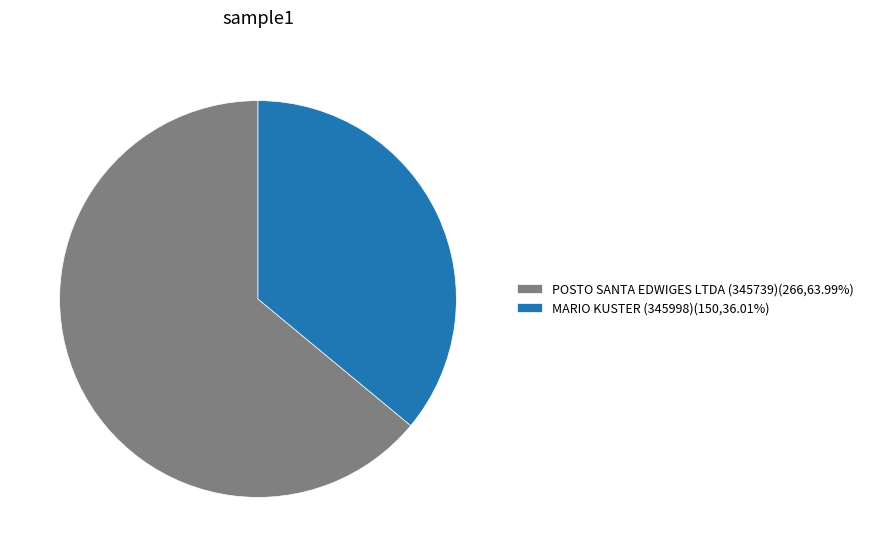

How many slices are in this pie chart?

2